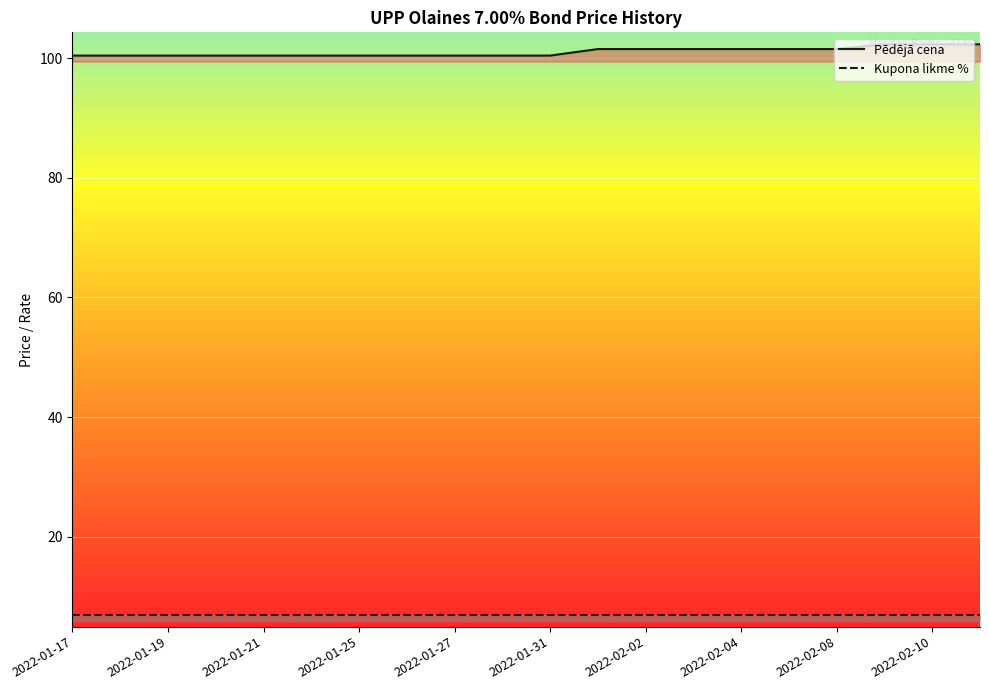

How many distinct data groups are displayed?

2